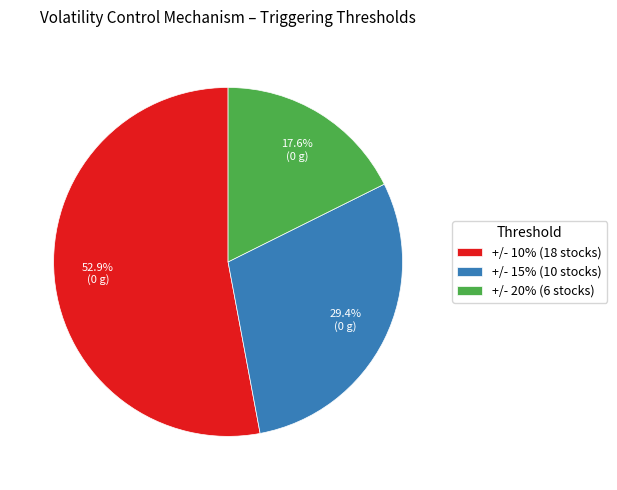

Does +/- 10% (18 stocks) represent more than half of the total?

Yes